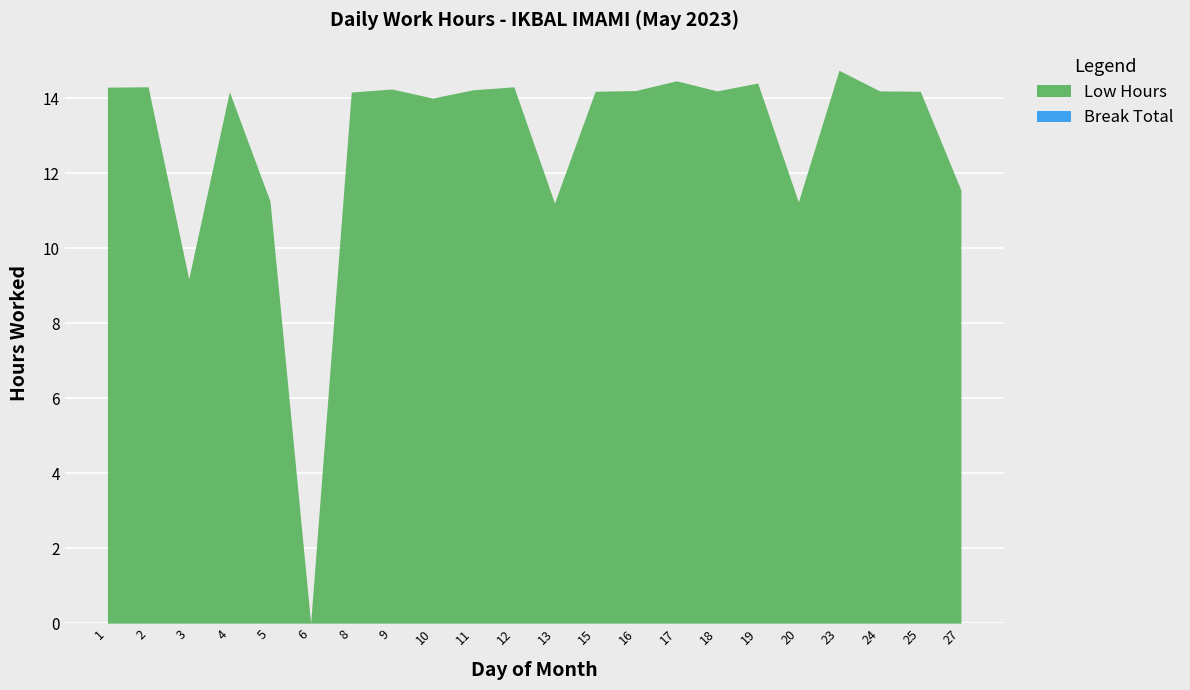

Which has a higher value, 25 or 13?

25